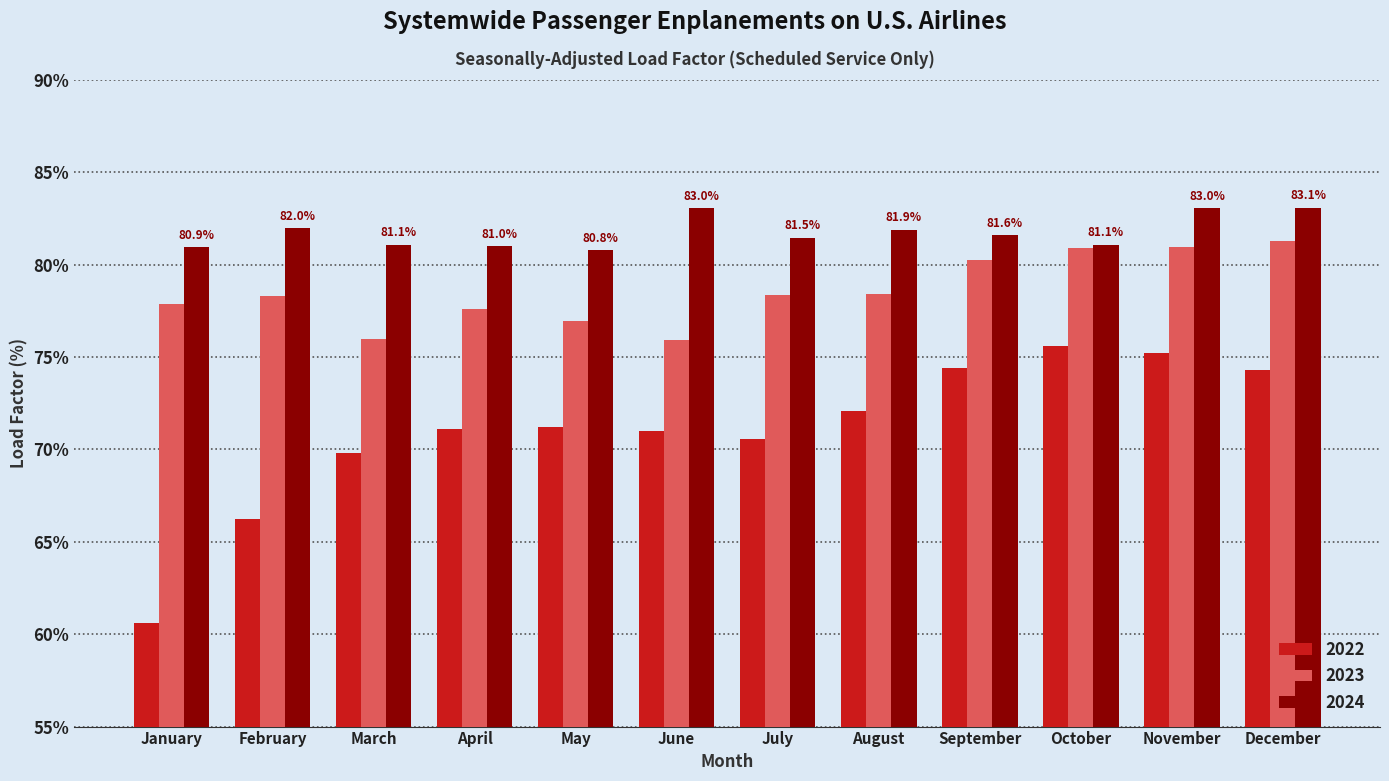

What is the value of the 2023 bar at the 4th from the left?

77.6